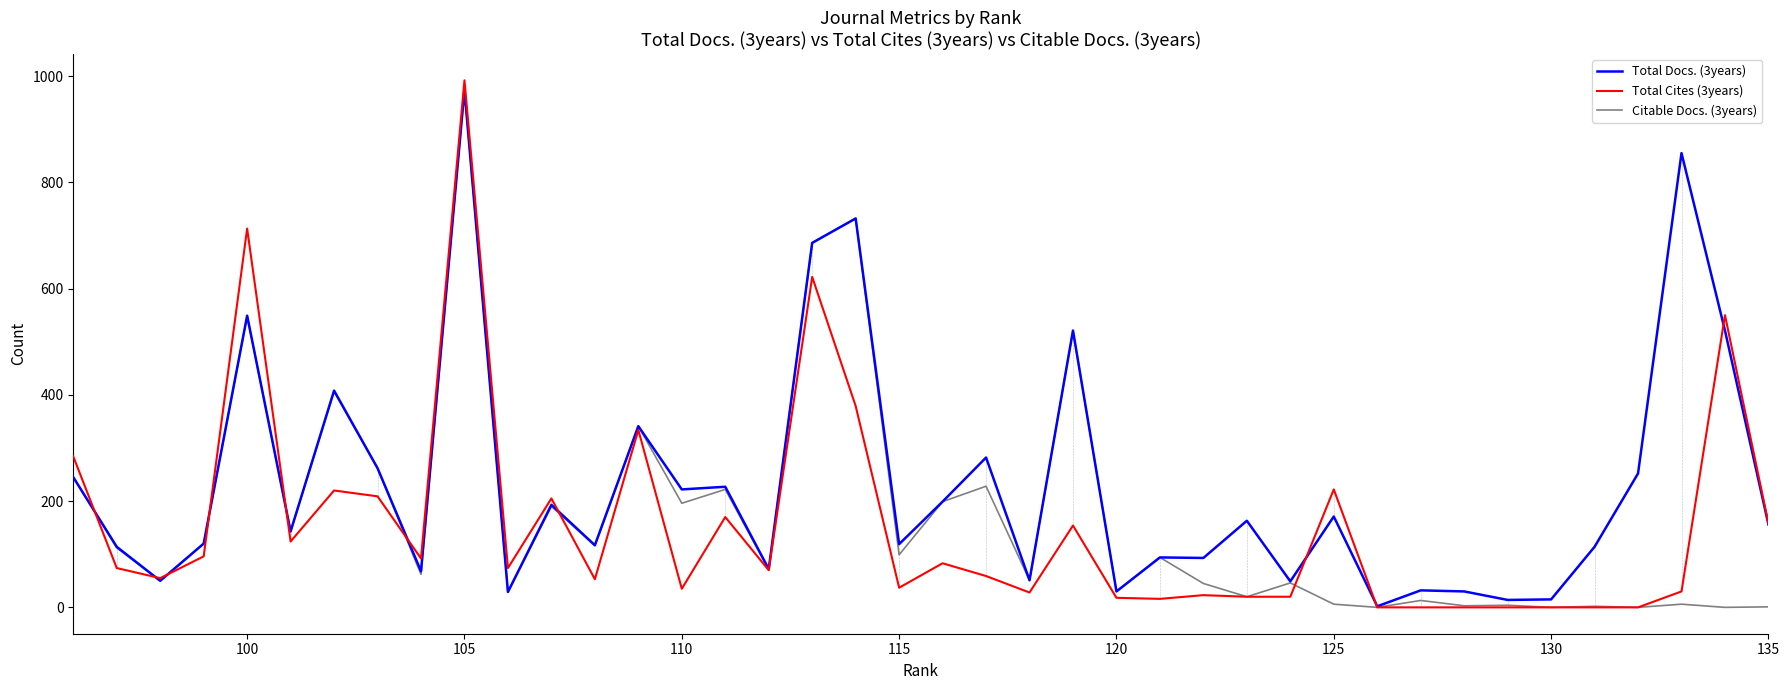

What are all the series names shown in the legend?

Total Docs. (3years), Total Cites (3years), Citable Docs. (3years)